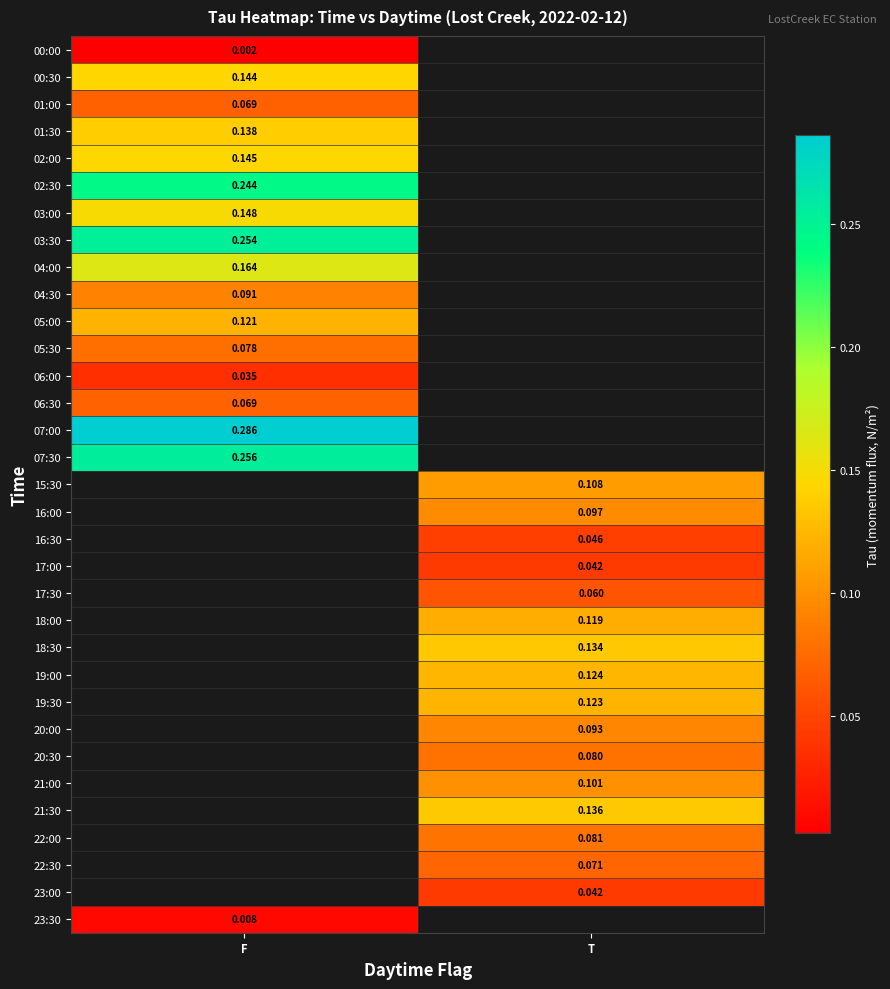

What is the maximum value shown in the chart?

0.3